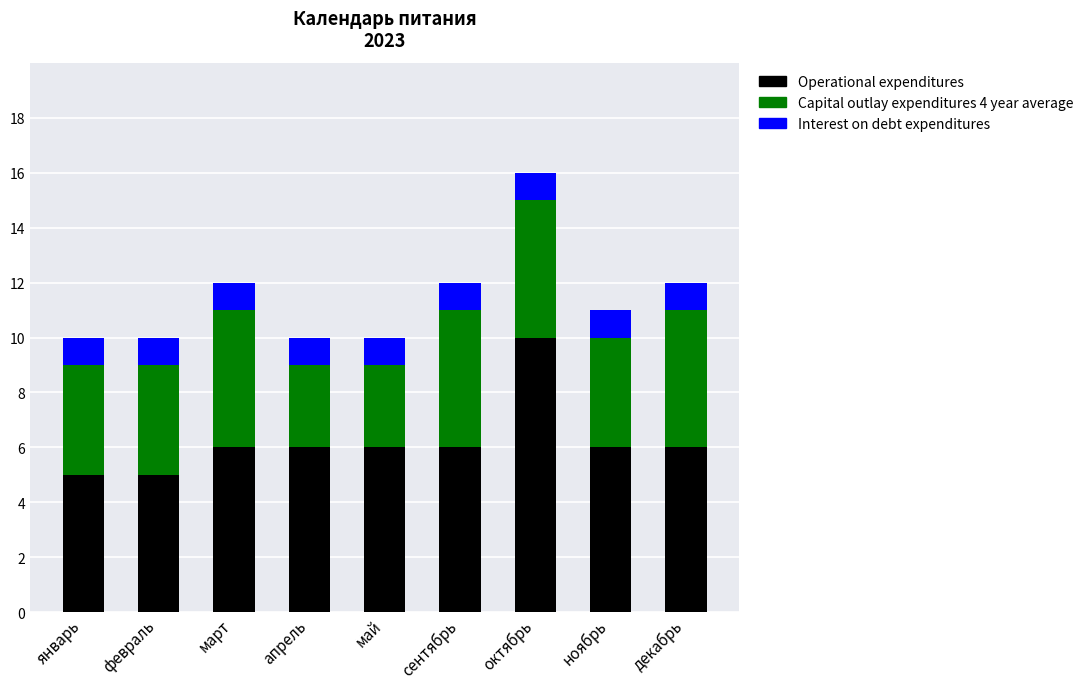

At which category is the sum across all series the highest?

октябрь